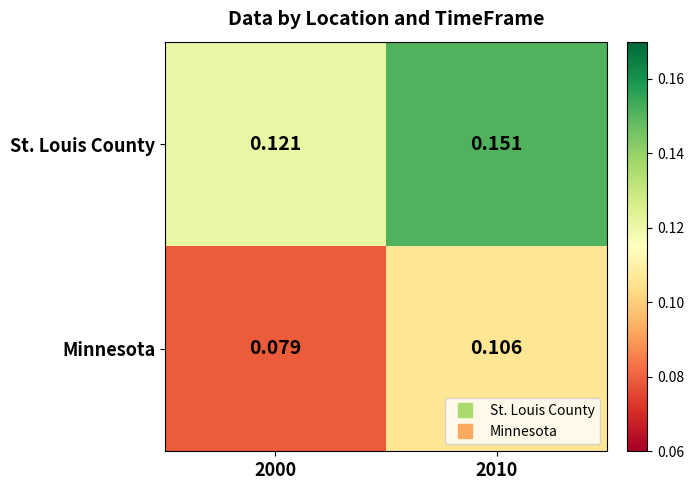

At which category is the sum across all series the highest?

2010